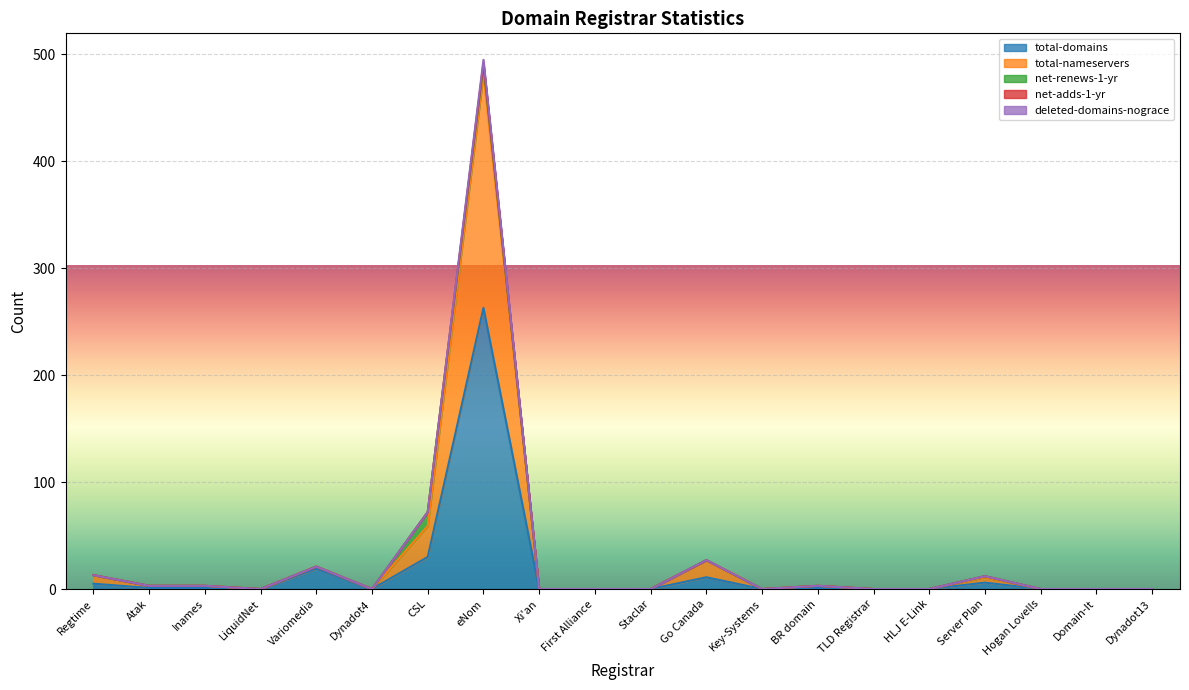

True or false: total-domains has a value of 11 at Go Canada.

True